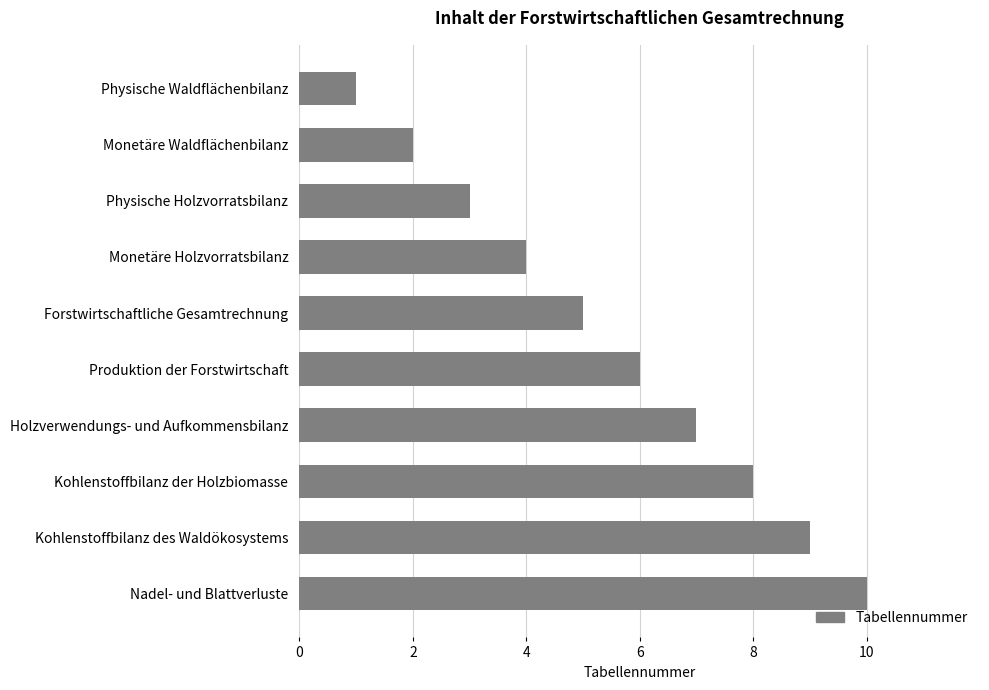

List the labels in order of value, smallest first.

Physische Waldflächenbilanz, Monetäre Waldflächenbilanz, Physische Holzvorratsbilanz, Monetäre Holzvorratsbilanz, Forstwirtschaftliche Gesamtrechnung, Produktion der Forstwirtschaft, Holzverwendungs- und Aufkommensbilanz, Kohlenstoffbilanz der Holzbiomasse, Kohlenstoffbilanz des Waldökosystems, Nadel- und Blattverluste